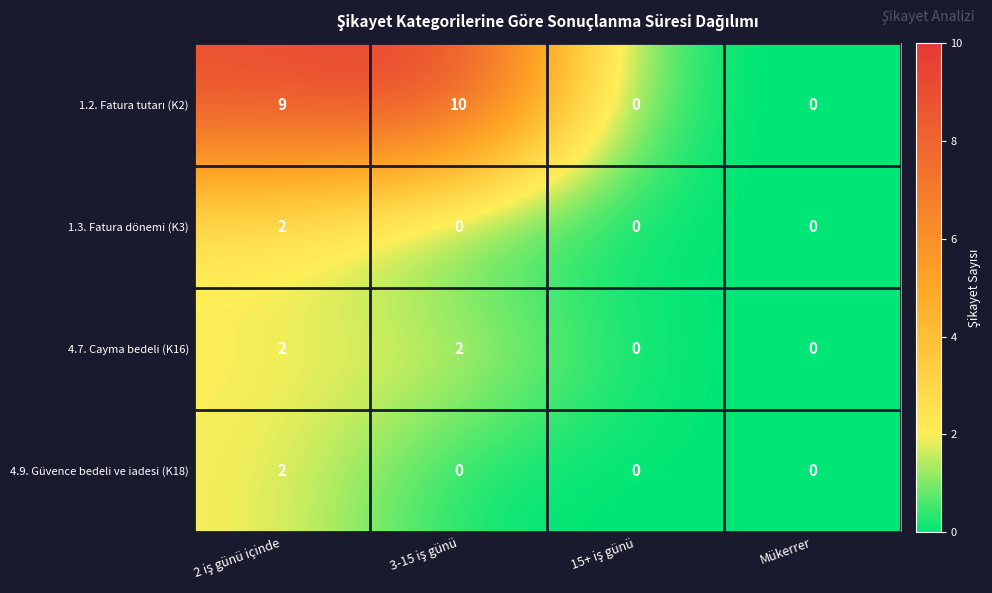

The value of 4.9. Güvence bedeli ve iadesi (K18) at Mükerrer is 0. True or false?

True